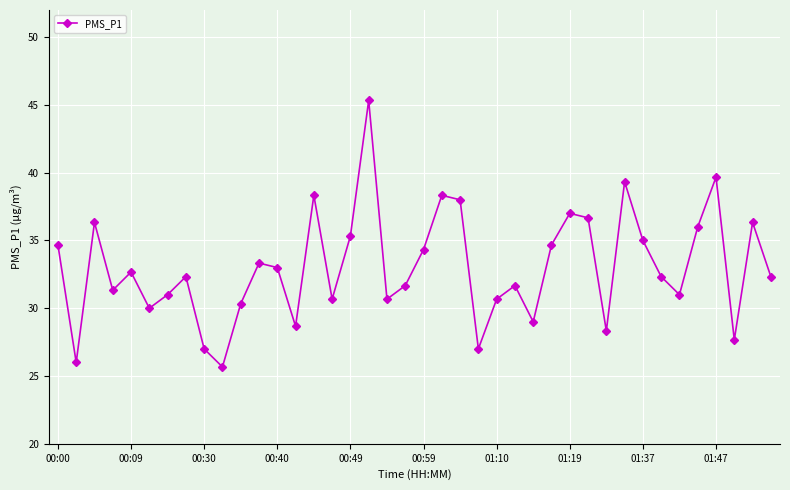

What is the value of the 22nd point from the left?

38.3